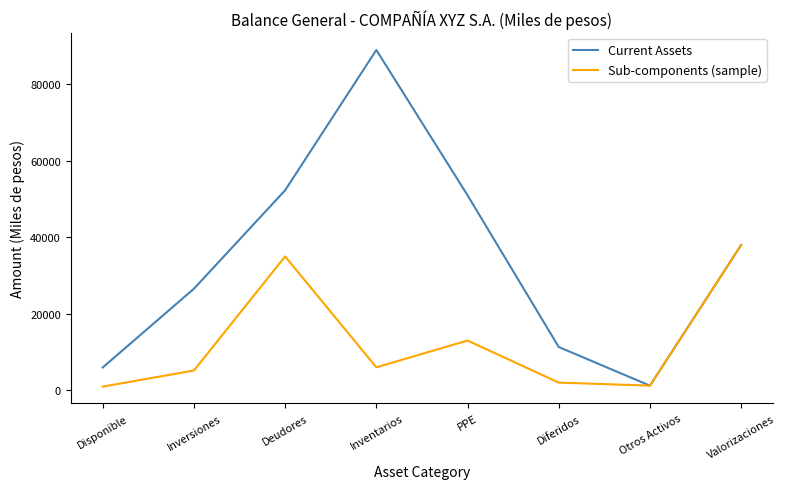

Is the value of Sub-components (sample) at Deudores greater than the value of Current Assets at Disponible?

Yes